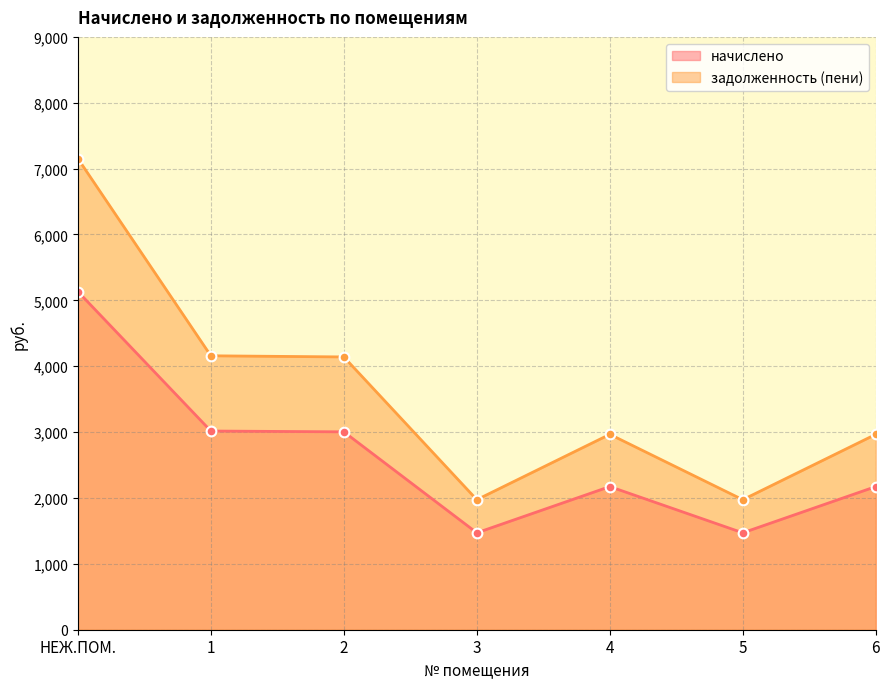

Which series has the largest range (max minus min)?

задолженность (пени)